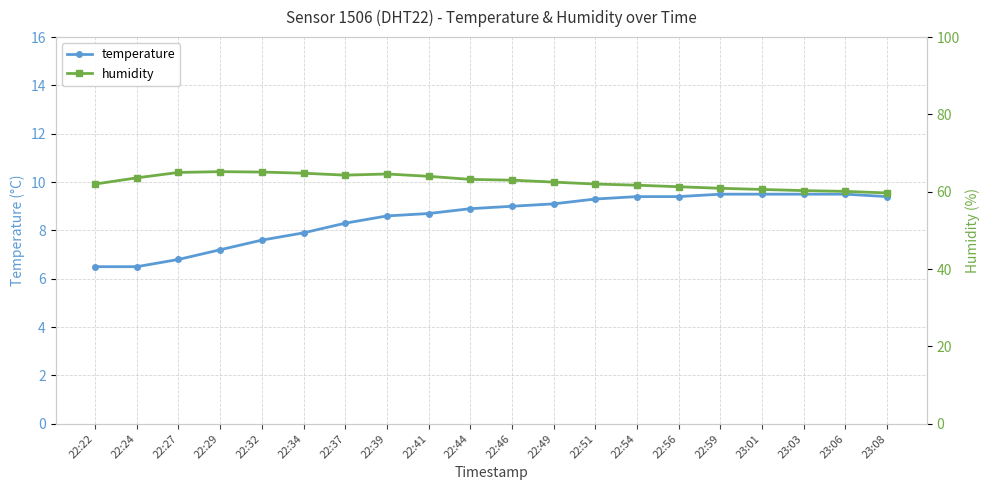

Is it true that temperature equals 9.0 at 22:46?

True